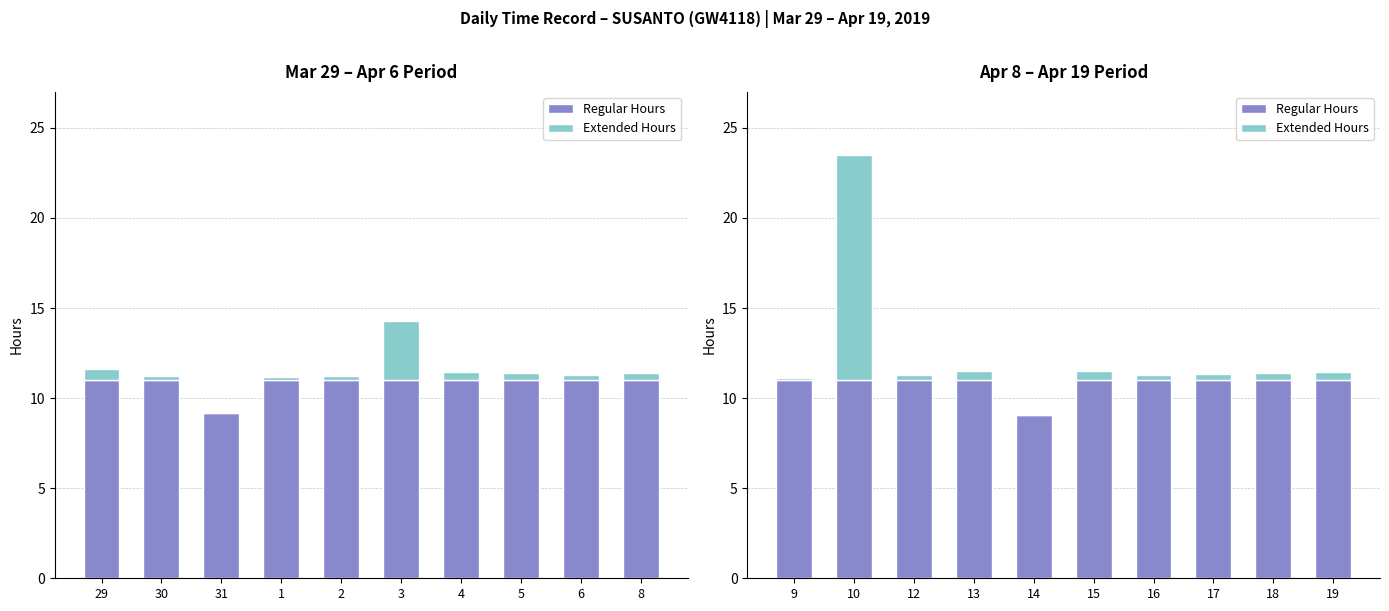

Is it true that Regular Hours equals 11.0 at 19?

True